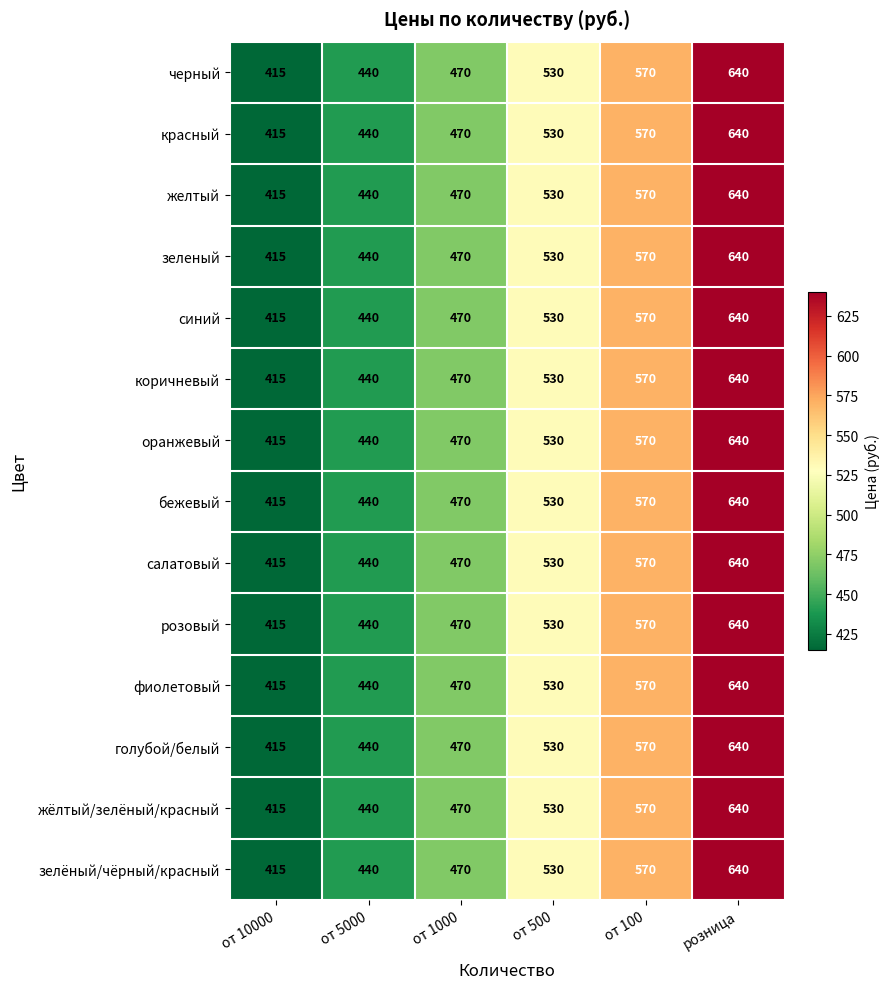

Which category has the lowest value across all series?

от 10000